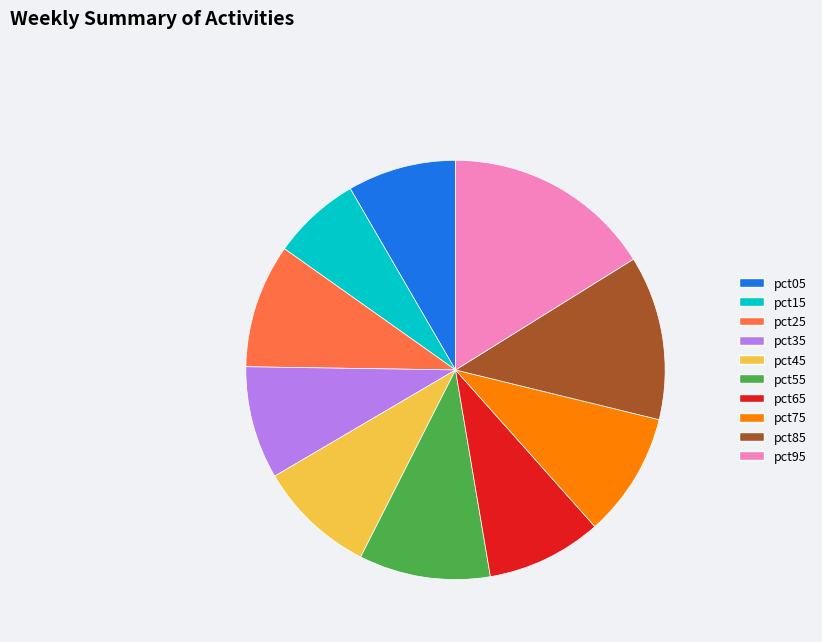

Combined, do pct85 and pct15 account for over 50%?

No